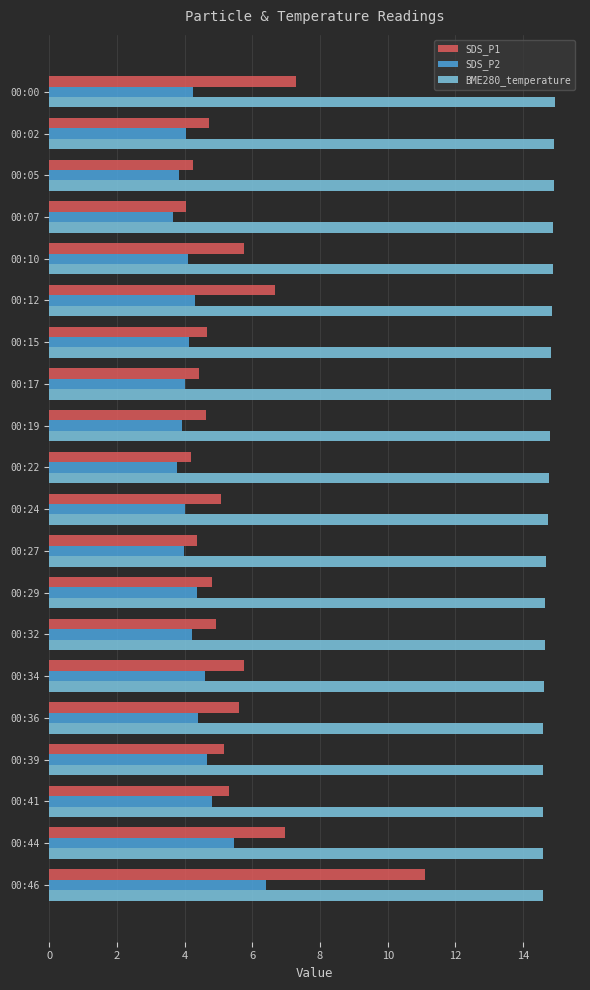

Which series has the largest total across all categories?

BME280_temperature